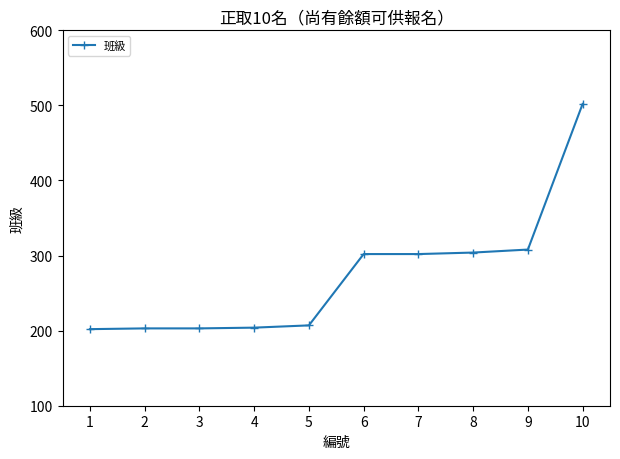

What is the ratio of the value at 7 to the value at 1?

1.5